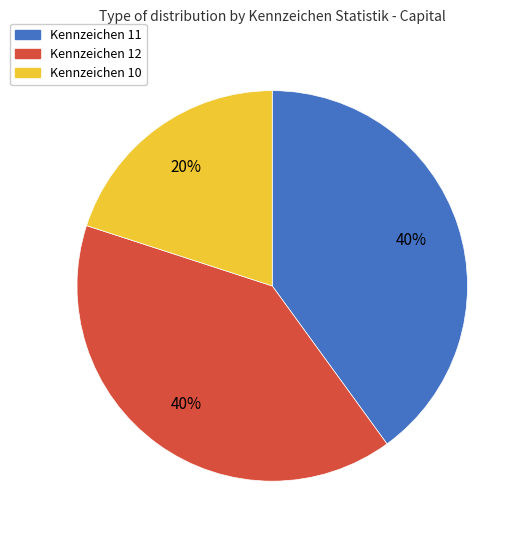

Does any single category account for the majority?

No